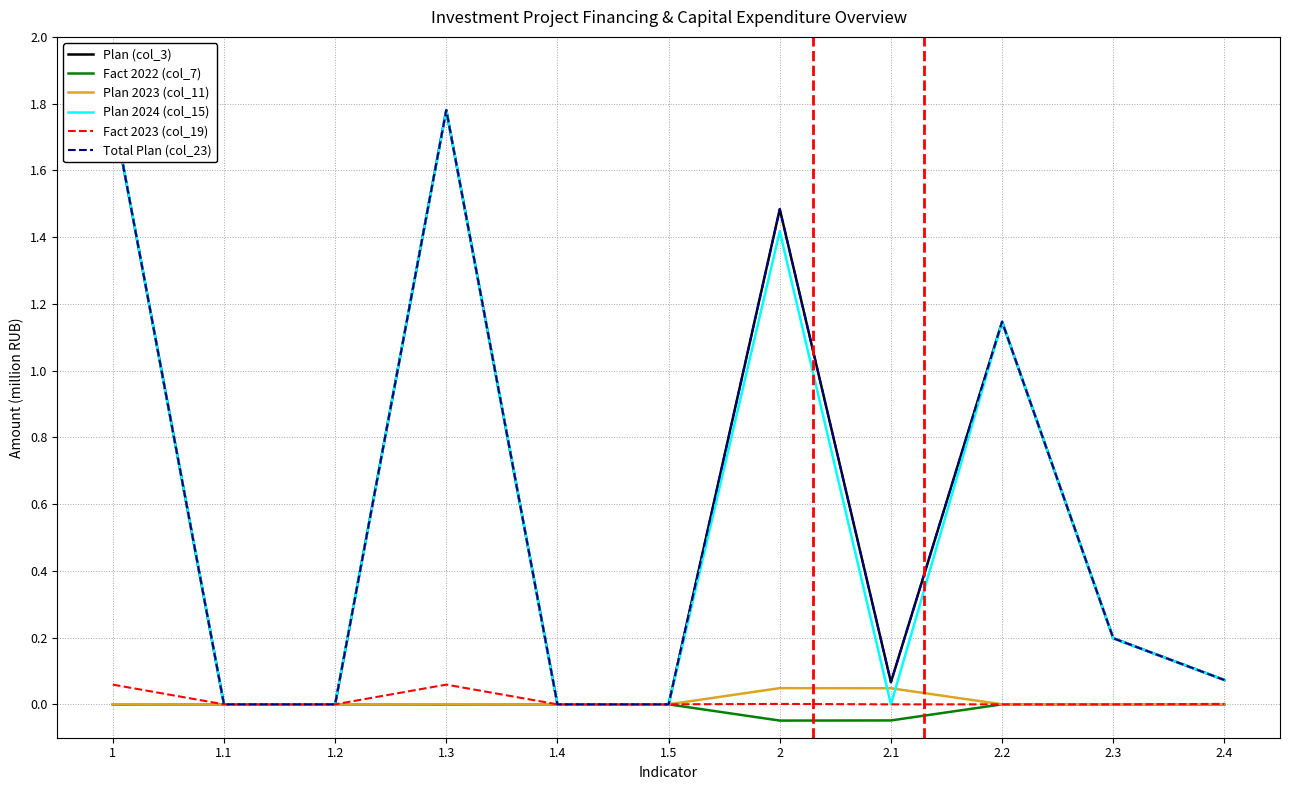

List the series in order of their peak value, lowest first.

Fact 2022 (col_7), Plan 2023 (col_11), Fact 2023 (col_19), Plan (col_3), Plan 2024 (col_15), Total Plan (col_23)